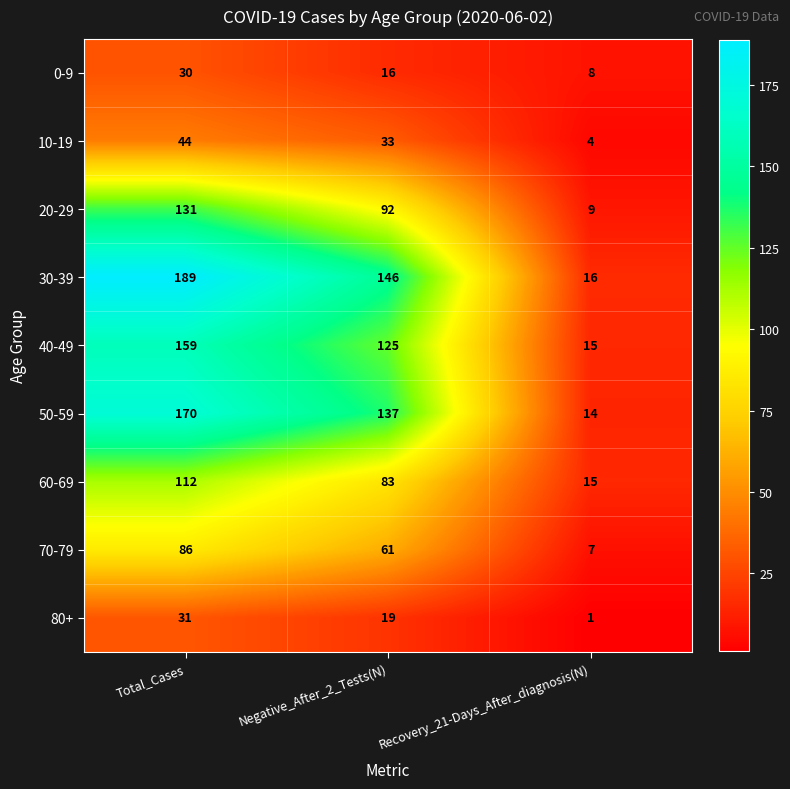

Which series has the largest range (max minus min)?

30-39